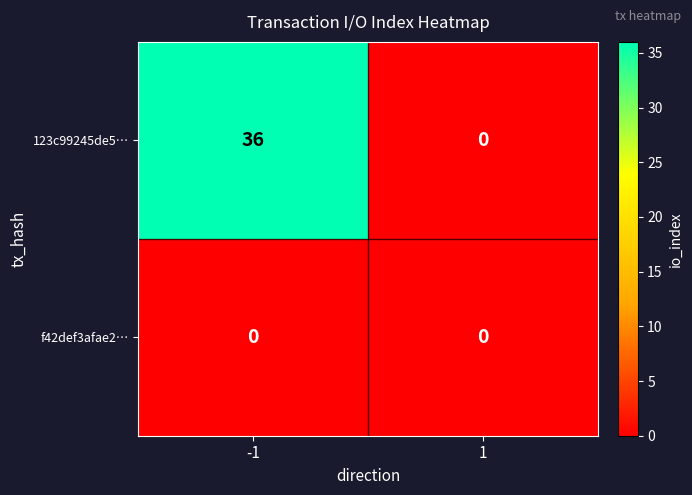

Which series has the widest spread of values?

123c99245de5…